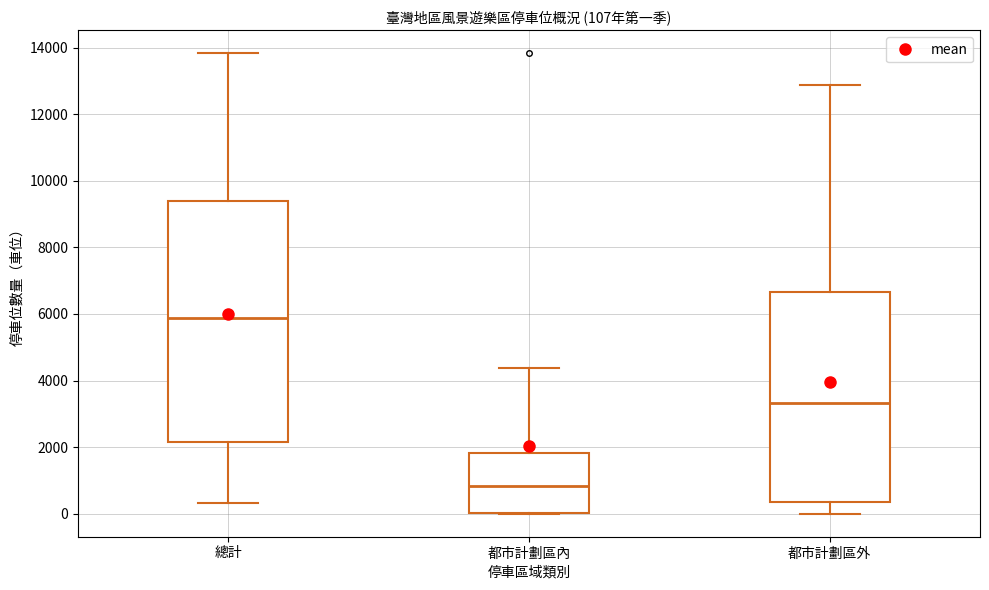

Which box's median line is the lowest?

都市計劃區內